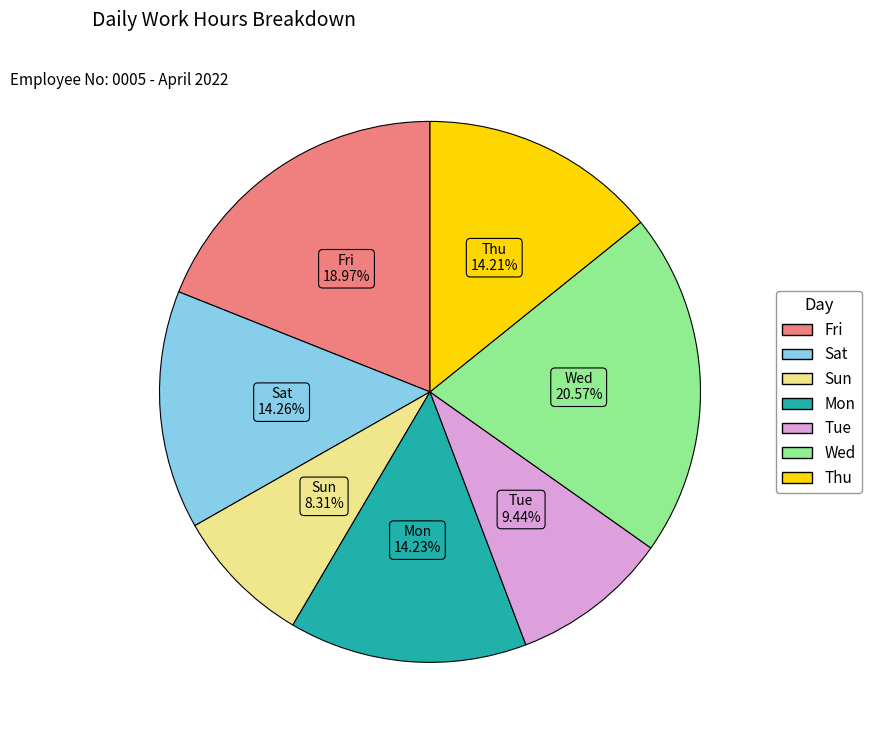

Is there a majority slice in this chart?

No